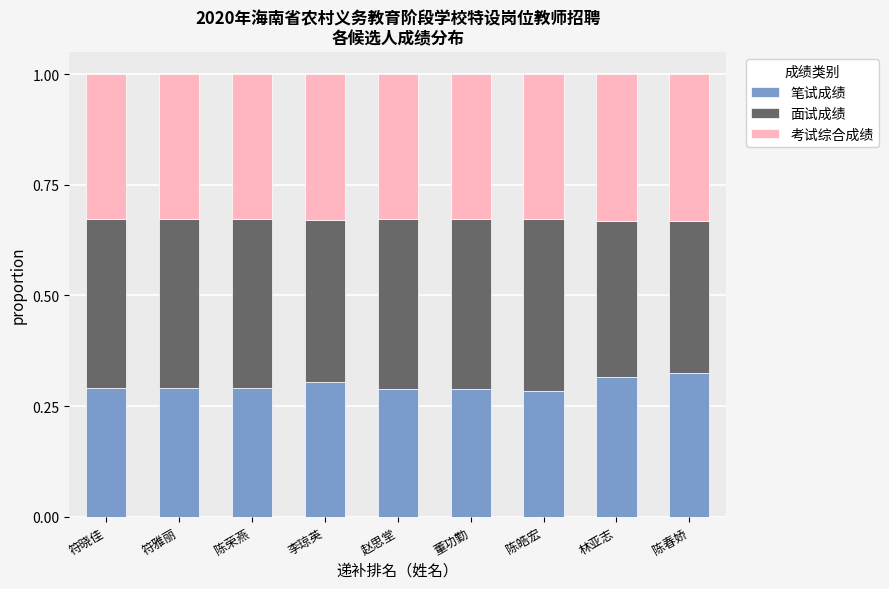

What is the sum of the 笔试成绩 values at 陈春娇 and 李琼英?

0.6